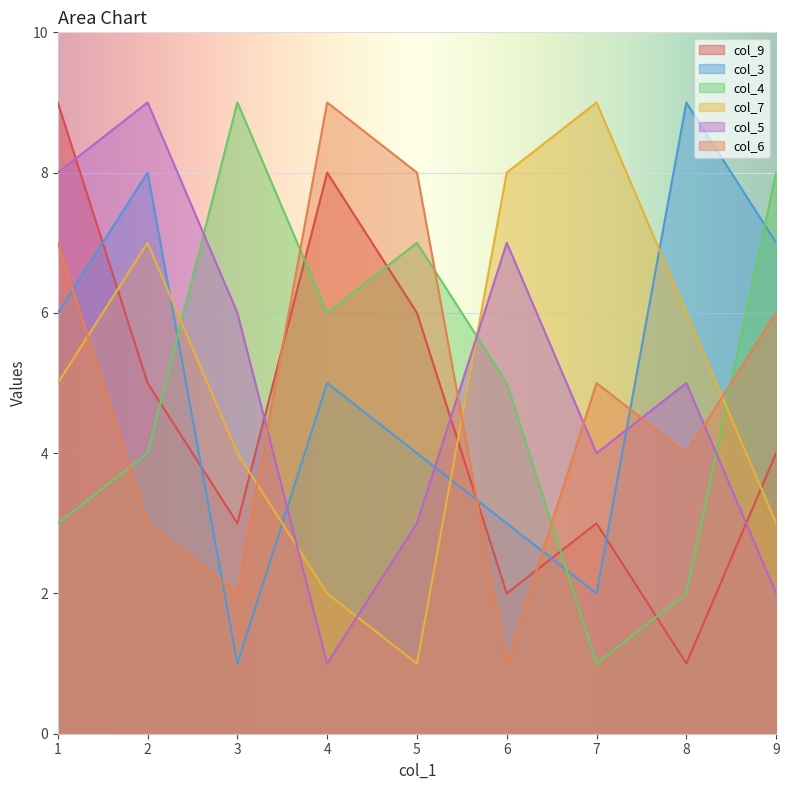

True or false: col_3 has a value of 5 at 8.

False